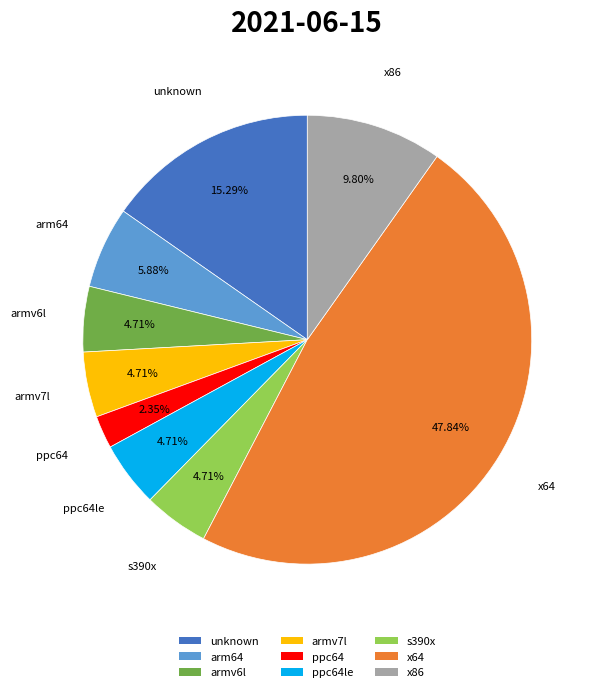

How many slices are in this pie chart?

9